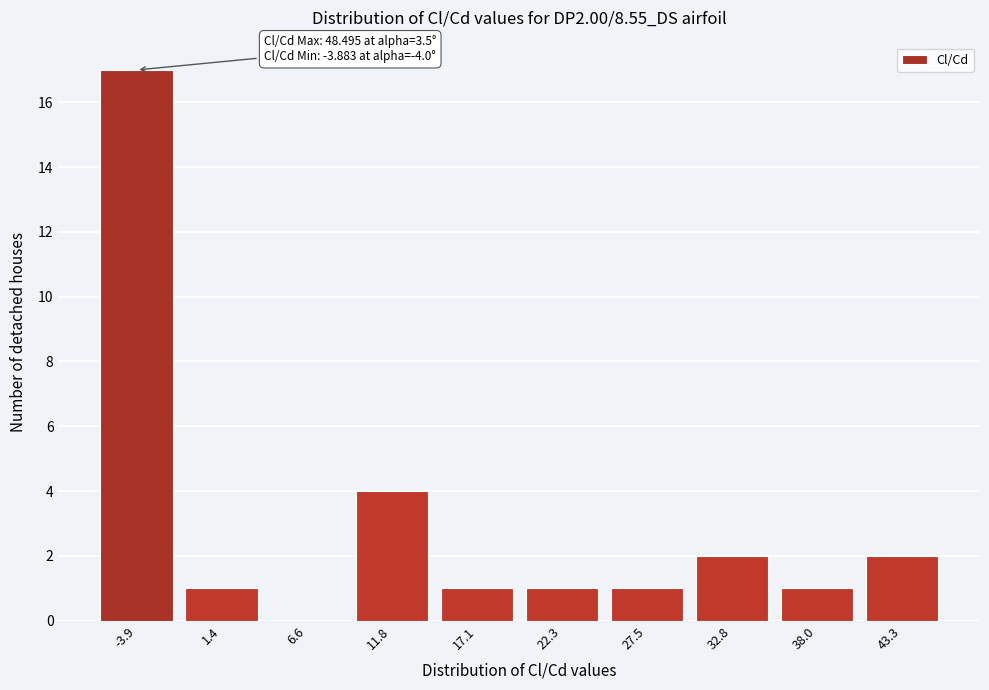

Reading left to right, list all the values displayed in this chart.

-3.9=17	1.4=1	6.6=0	11.8=4	17.1=1	22.3=1	27.5=1	32.8=2	38.0=1	43.3=2